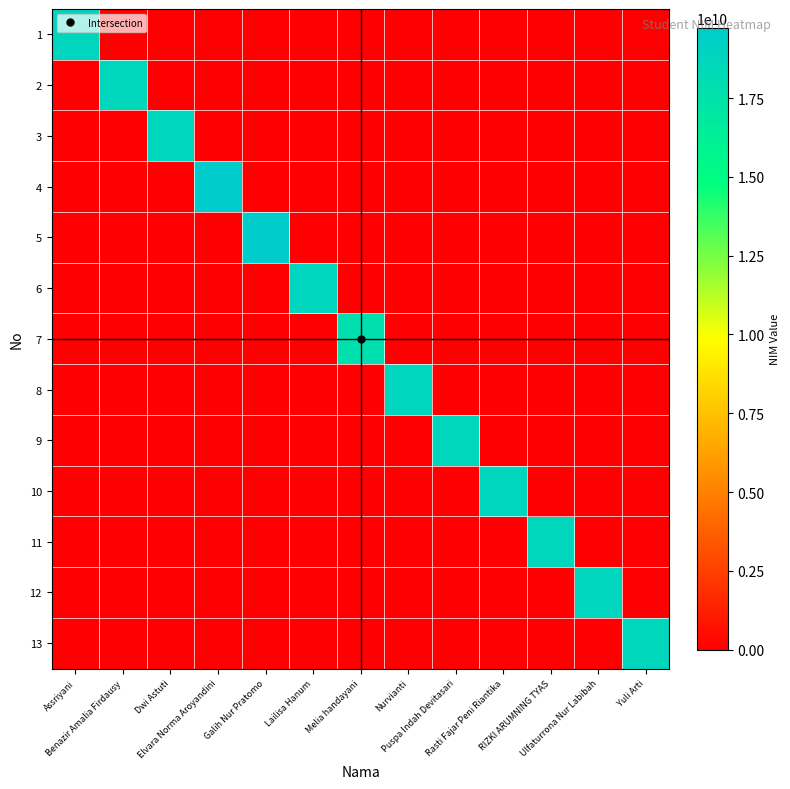

At Galih Nur Pratomo, list the series in order from smallest to largest.

1, 2, 3, 4, 6, 7, 8, 9, 10, 11, 12, 13, 5